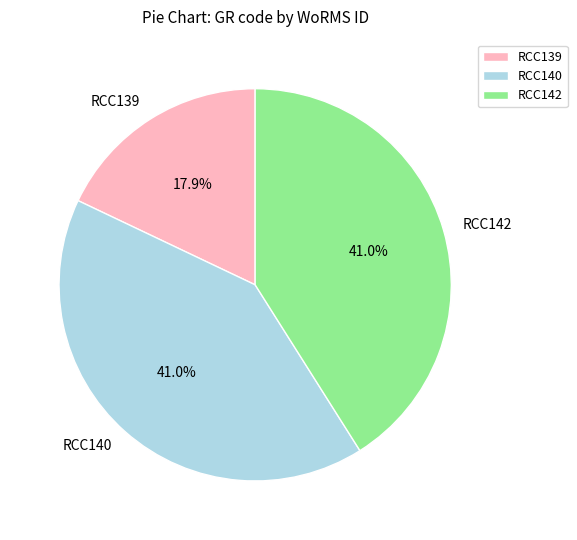

To the nearest percent, what percentage of the pie is RCC139?

18%